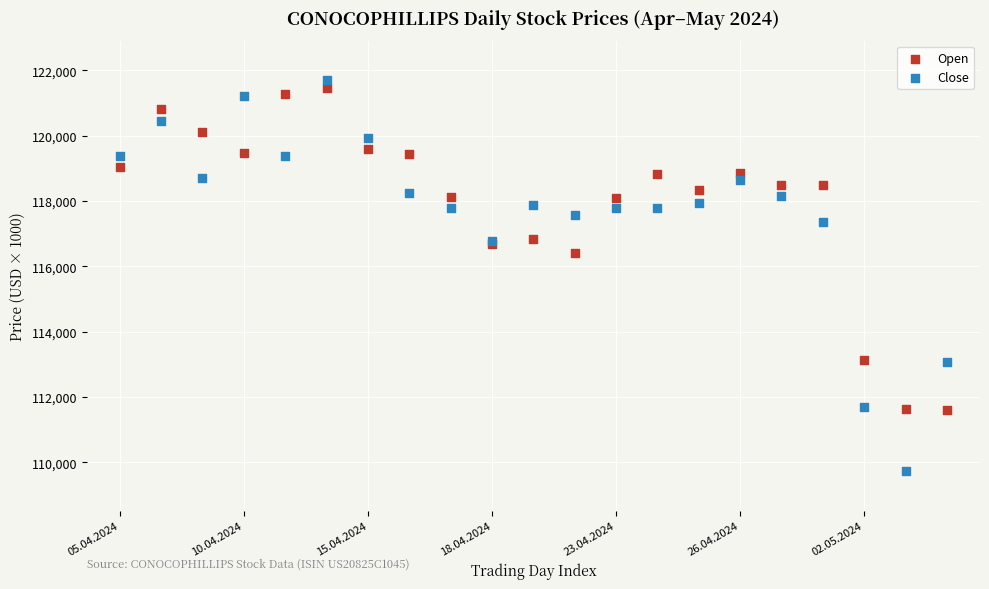

What are all the series names shown in the legend?

Open, Close